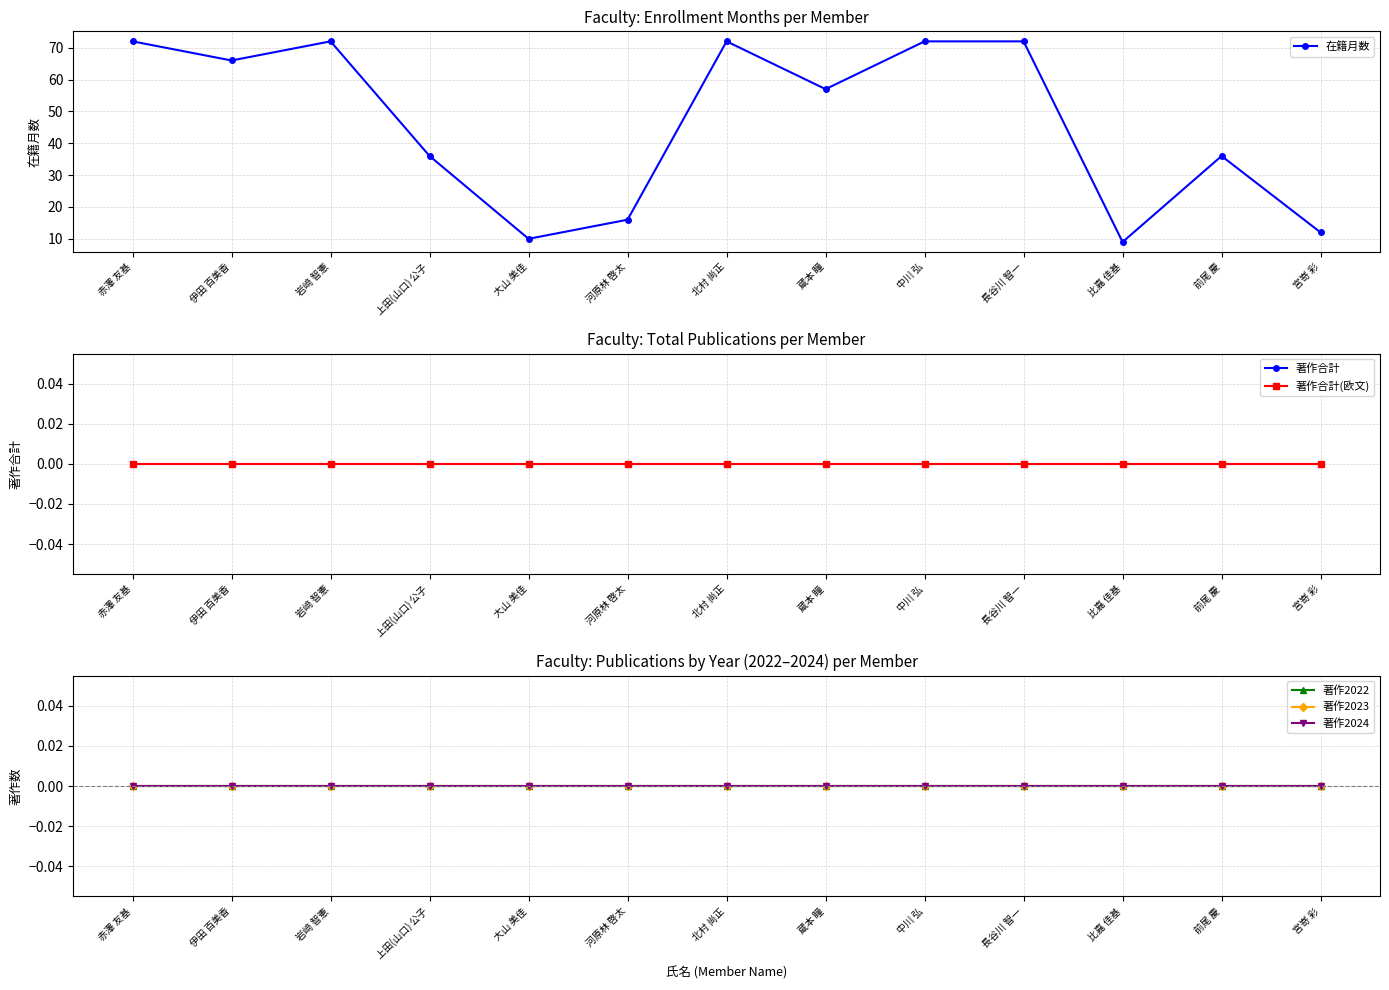

What is the sum of all 在籍月数 values?

602